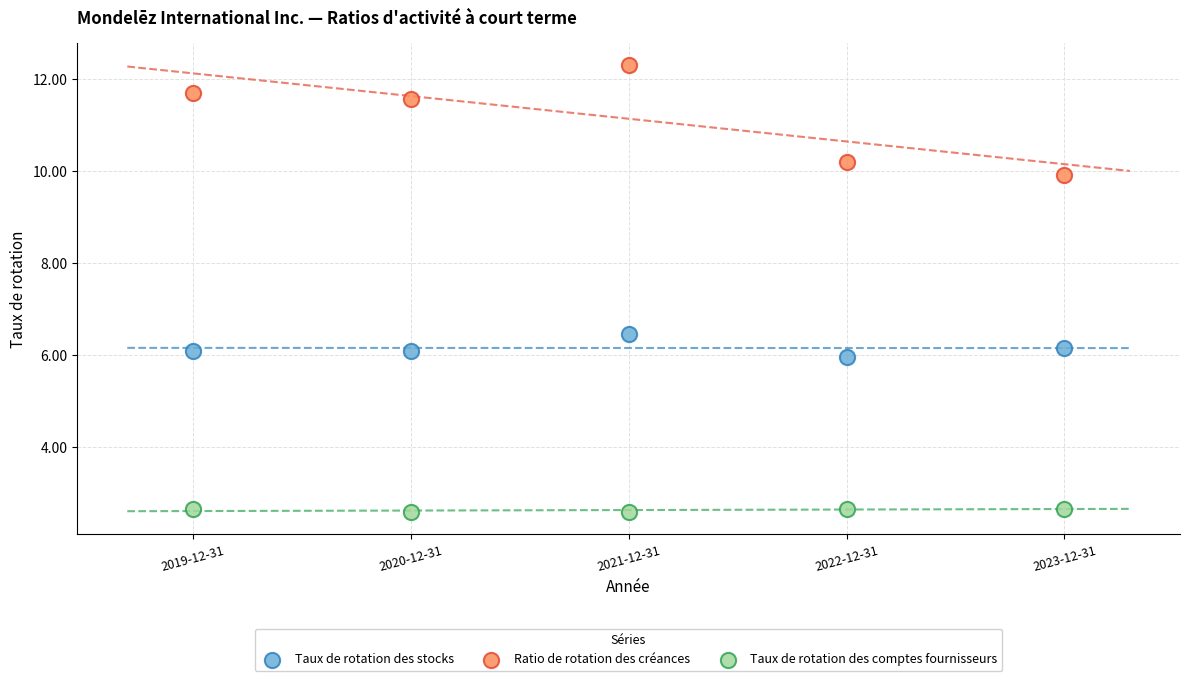

Which series reaches the maximum Y coordinate?

Ratio de rotation des créances